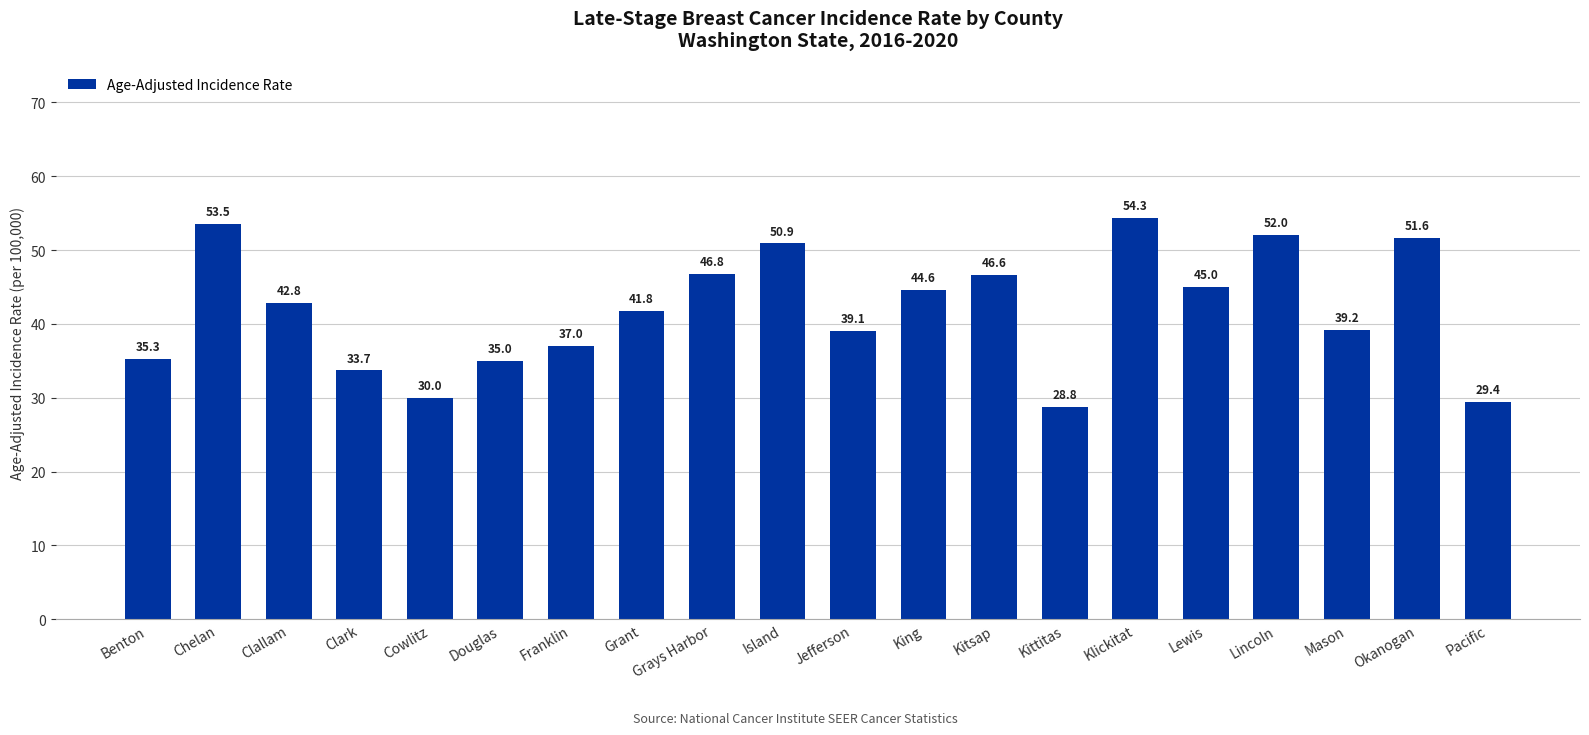

What is the average value?

41.9